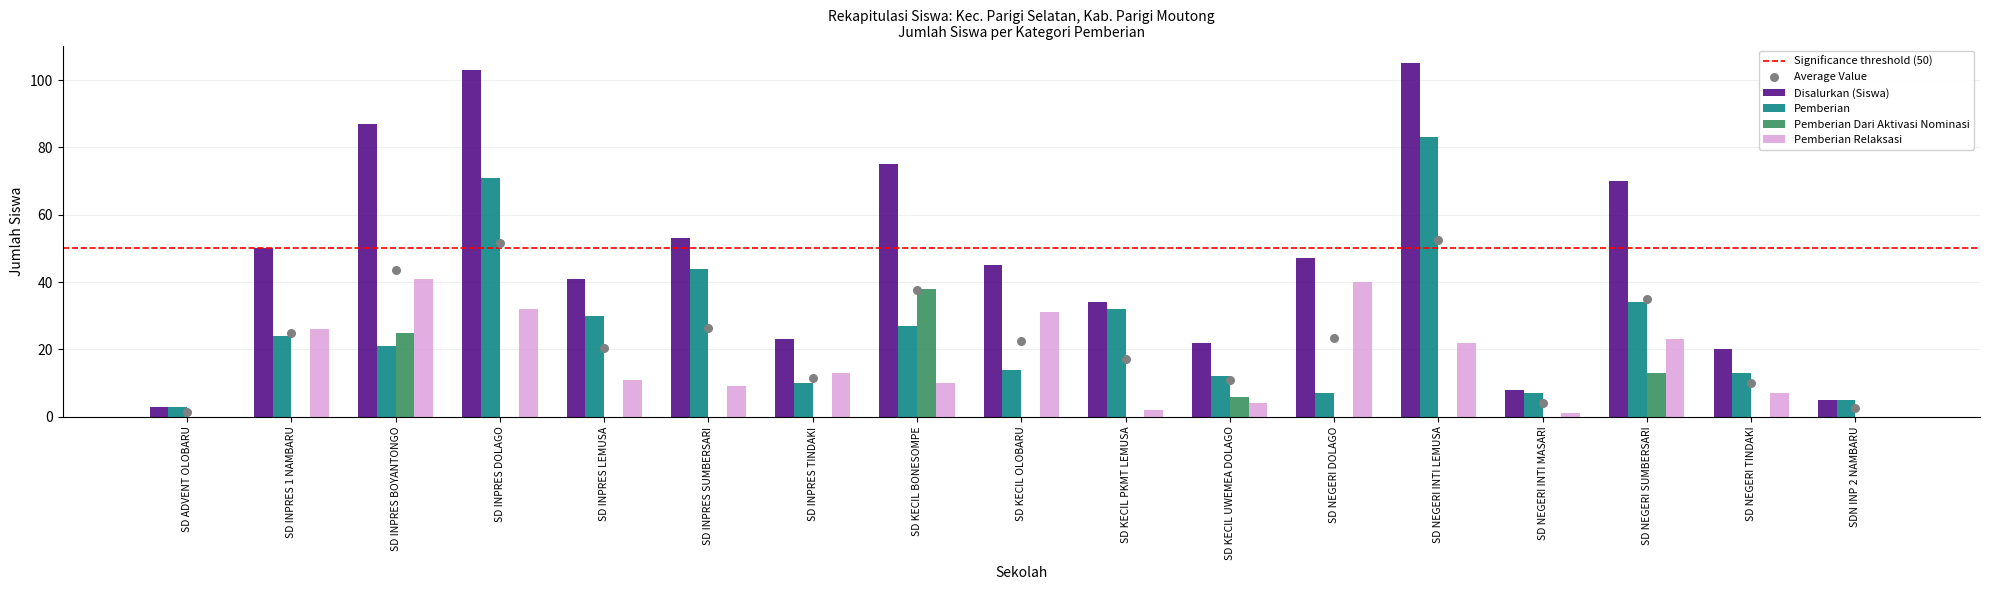

Which series reaches the maximum Y coordinate?

Disalurkan (Siswa)